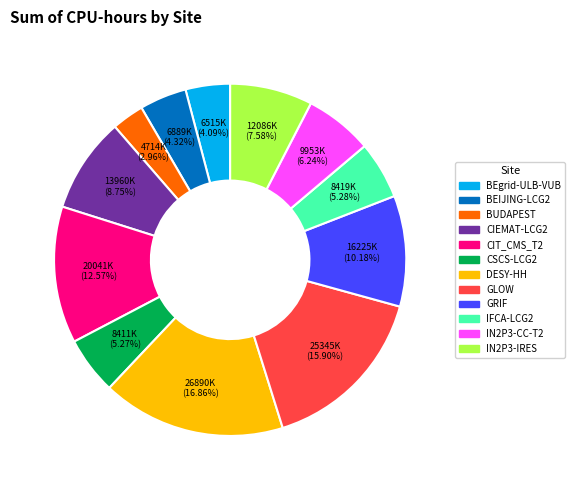

To the nearest percent, what is the difference between the largest and smallest slice percentages?

14%